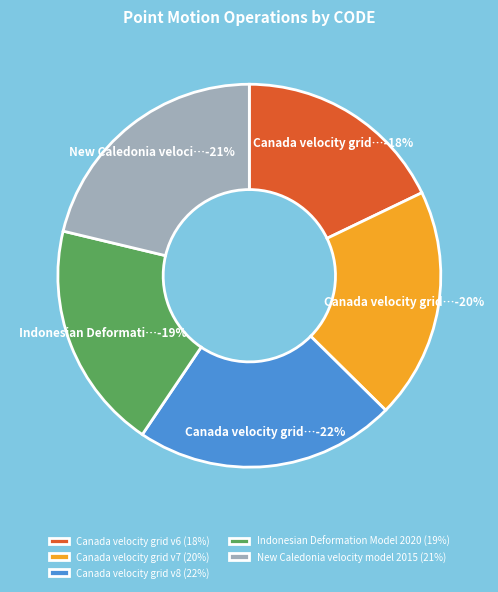

Does New Caledonia velocity model 2015 account for over 50% of the chart?

No